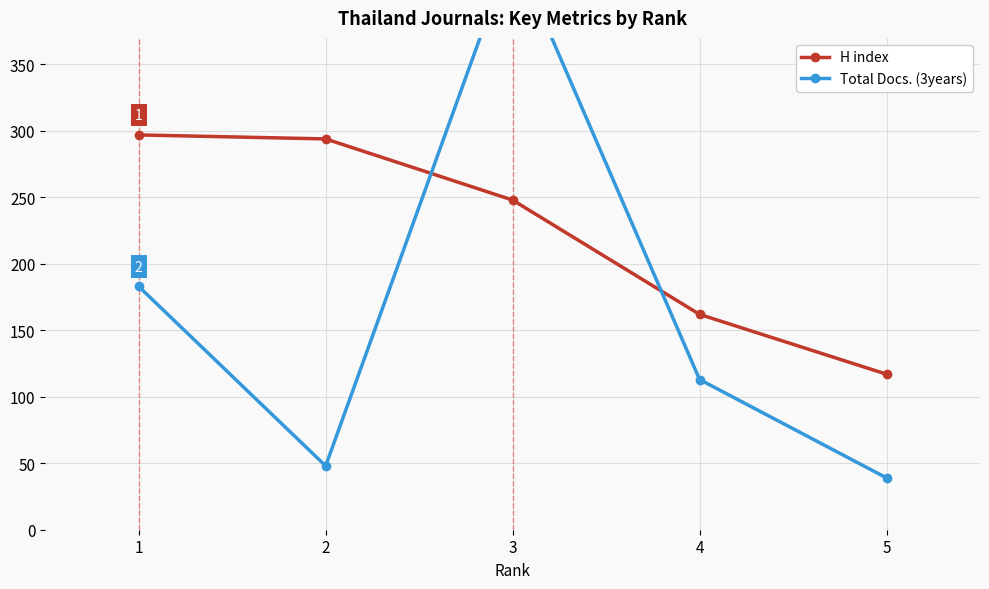

What are all the series names shown in the legend?

H index, Total Docs. (3years)